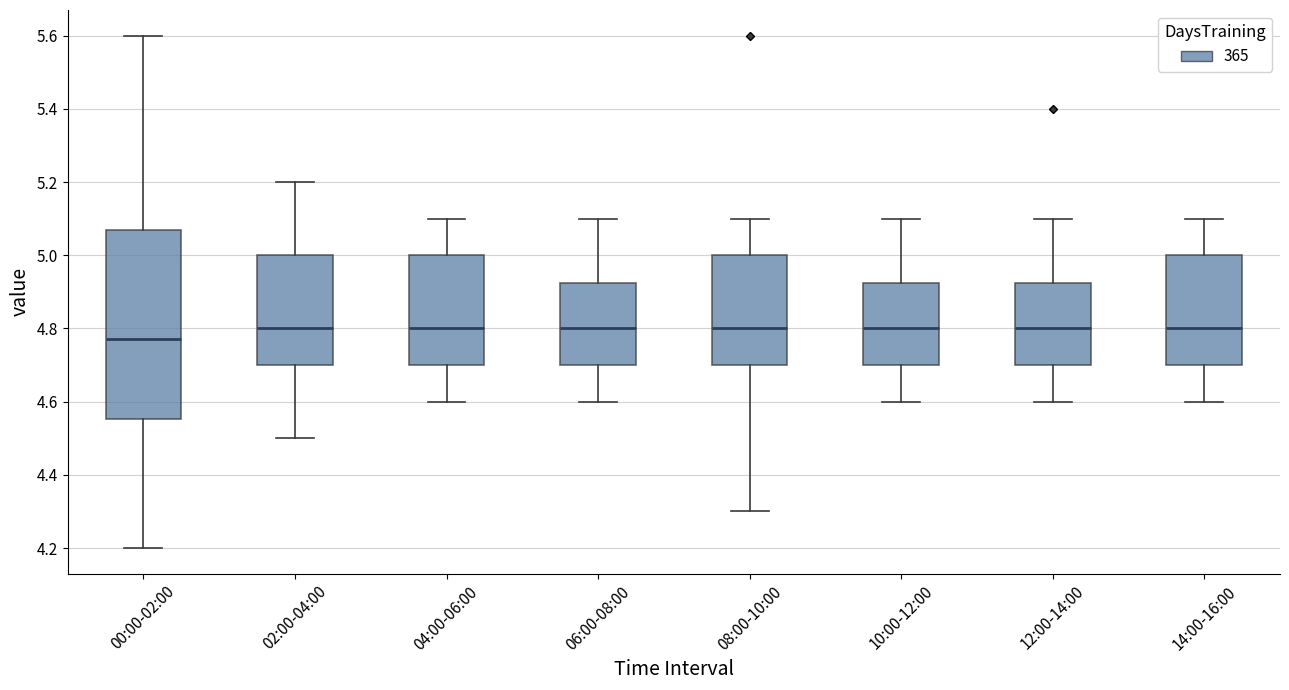

Reading left to right, read every box against the y-axis: the position of its median line, the range the box covers, and the ends of its whiskers. The values are not printed on the chart, so give them approximately, as read against the axis.

00:00-02:00: median 4.78, box 4.56 to 5.08, whiskers 4.20 to 5.60
02:00-04:00: median 4.80, box 4.70 to 5.00, whiskers 4.50 to 5.20
04:00-06:00: median 4.80, box 4.70 to 5.00, whiskers 4.60 to 5.10
06:00-08:00: median 4.80, box 4.70 to 4.92, whiskers 4.60 to 5.10
08:00-10:00: median 4.80, box 4.70 to 5.00, whiskers 4.30 to 5.10
10:00-12:00: median 4.80, box 4.70 to 4.92, whiskers 4.60 to 5.10
12:00-14:00: median 4.80, box 4.70 to 4.92, whiskers 4.60 to 5.10
14:00-16:00: median 4.80, box 4.70 to 5.00, whiskers 4.60 to 5.10